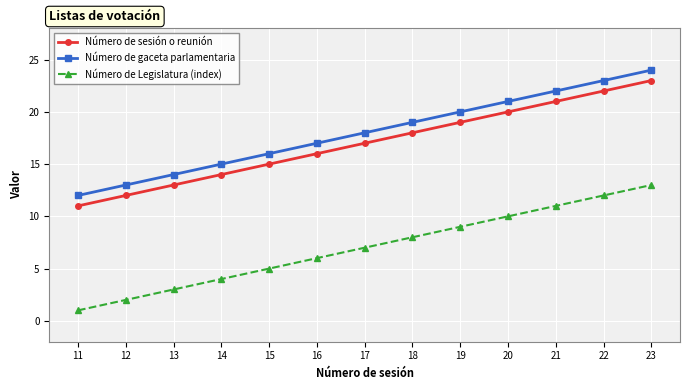

What are all the series names shown in the legend?

Número de sesión o reunión, Número de gaceta parlamentaria, Número de Legislatura (index)